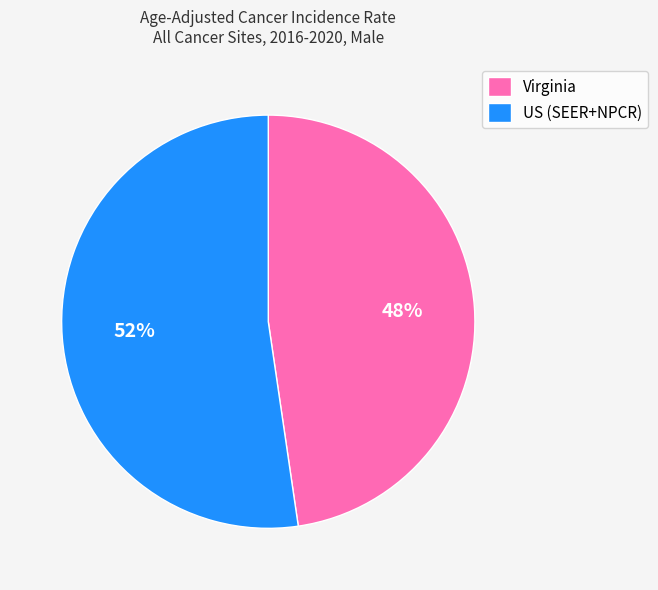

True or false: US (SEER+NPCR) accounts for 52% of the total.

True